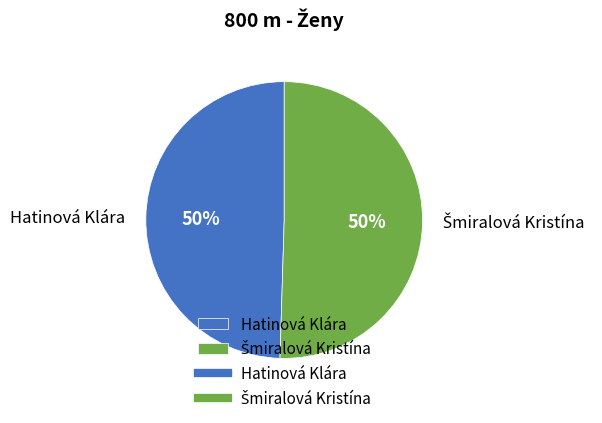

The Hatinová Klára slice represents 50% of the pie. True or false?

True